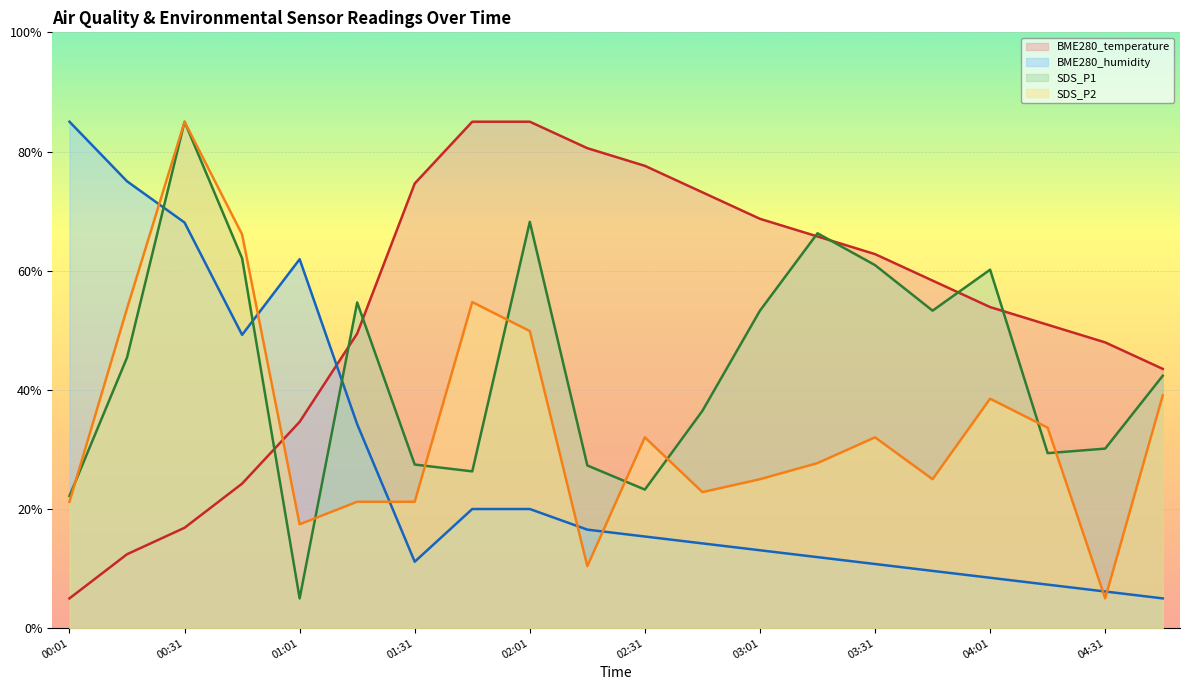

Reading left to right, extract all data points from this chart.

BME280_temperature: 5.0	12.4	16.9	24.3	34.6	49.4	74.6	85.0	85.0	80.6	77.6	73.1	68.7	65.7	62.8	58.3	53.9	50.9	48.0	43.5
BME280_humidity: 85.0	75.0	68.1	49.2	61.9	34.2	11.2	20.0	20.0	16.5	15.4	14.2	13.1	11.9	10.8	9.6	8.5	7.3	6.2	5.0
SDS_P1: 22.2	45.4	85.0	62.1	5.0	54.7	27.5	26.3	68.2	27.3	23.3	36.5	53.3	66.3	60.9	53.3	60.2	29.4	30.1	42.4
SDS_P2: 21.2	53.6	85.0	66.1	17.4	21.2	21.2	54.7	49.9	10.4	32.0	22.8	25.0	27.7	32.0	25.0	38.5	33.6	5.0	39.1